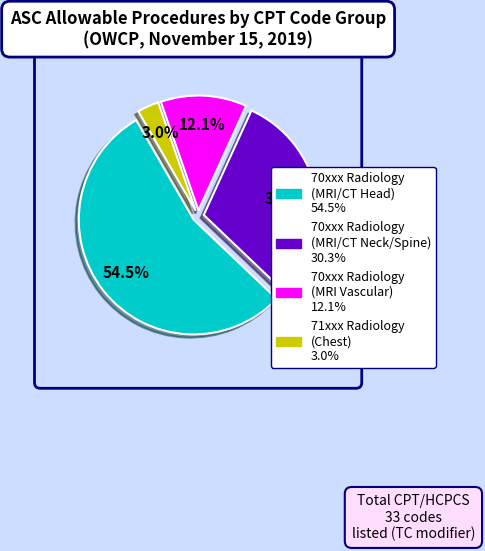

Does any single category account for the majority?

Yes